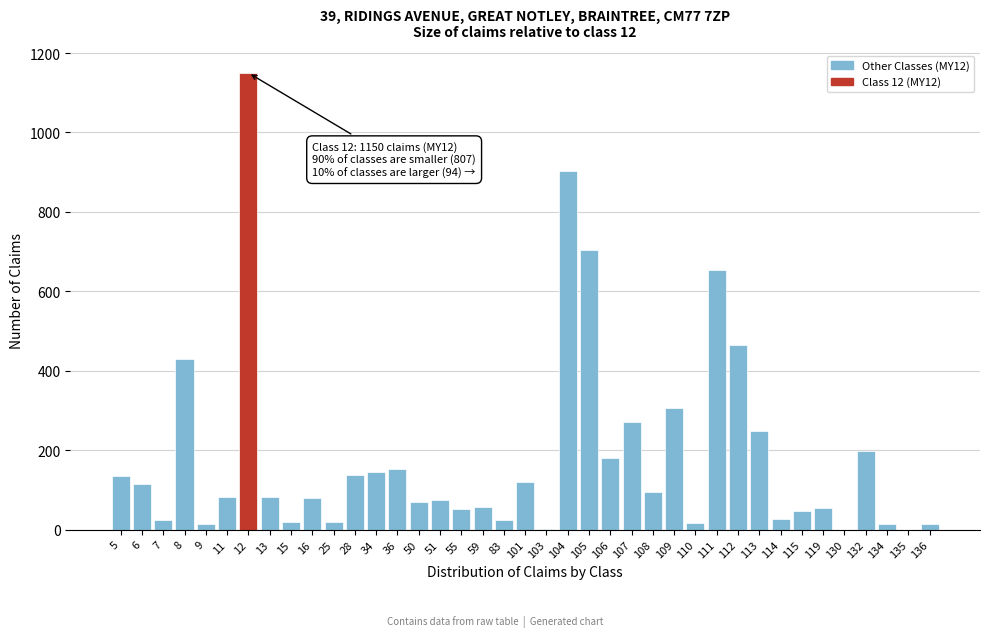

What is the maximum value shown in the chart?

1150